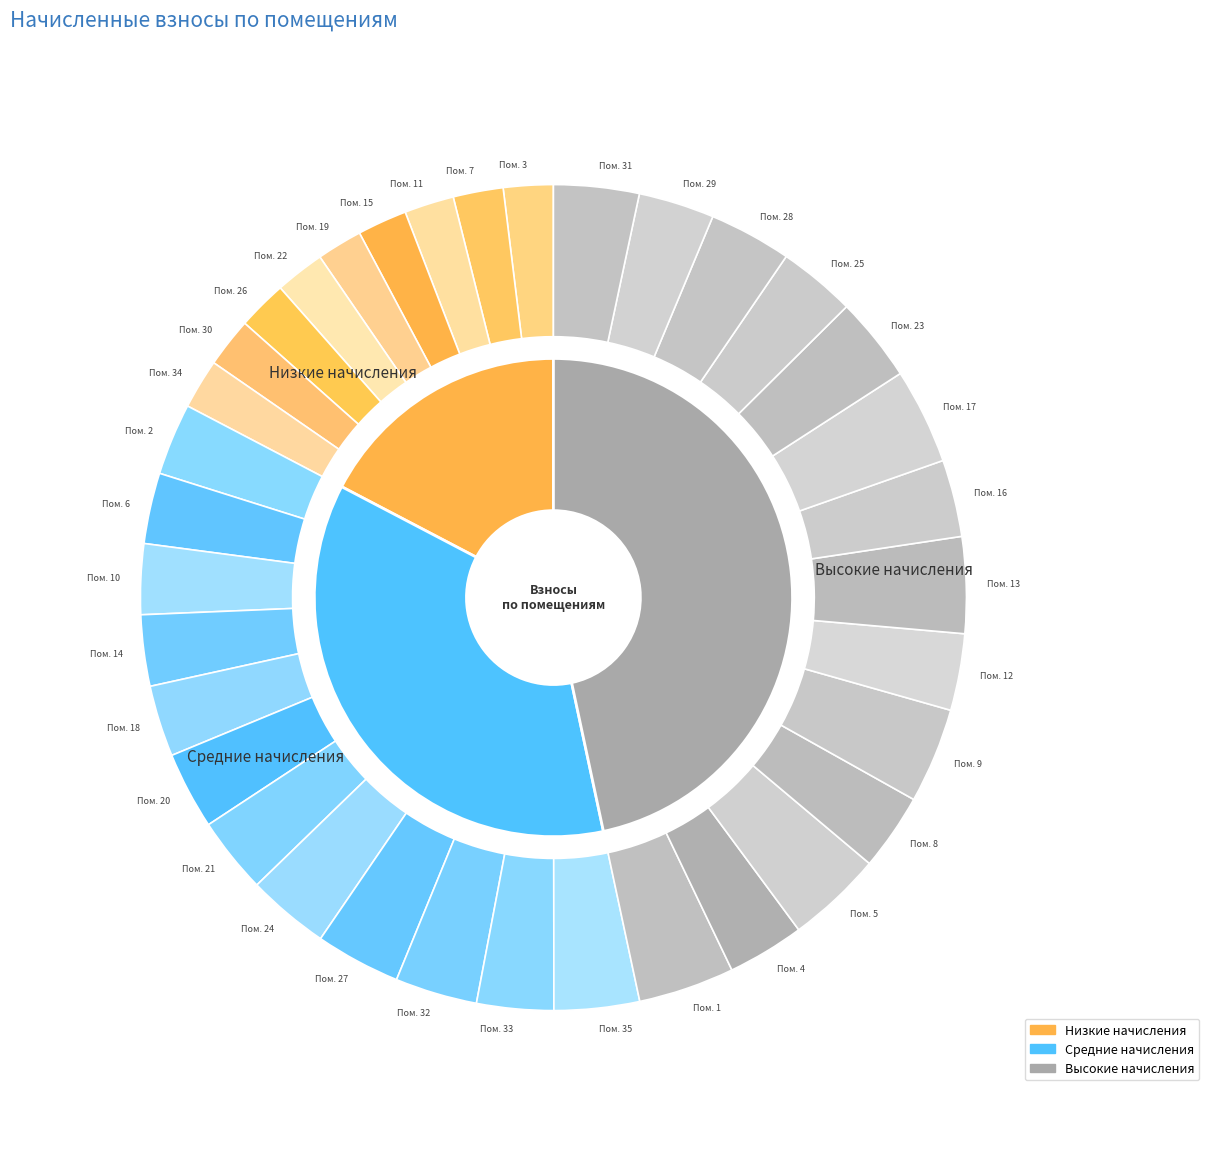

To the nearest percent, what percentage of the pie is 25?

3%